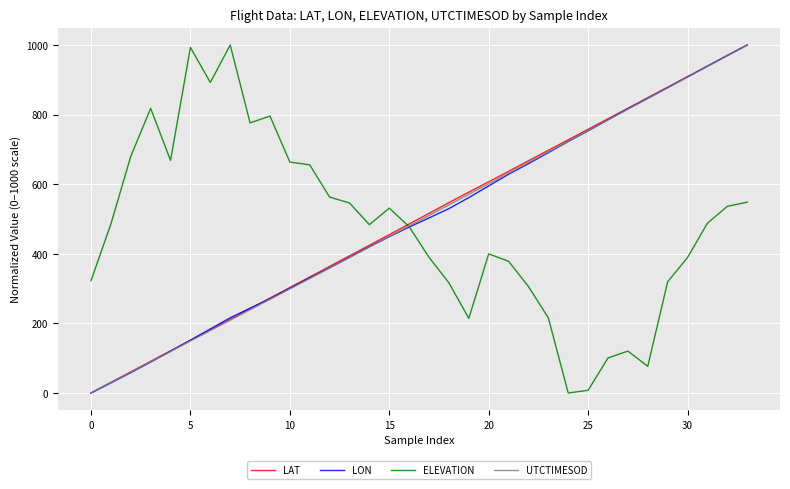

What is the highest value of the ELEVATION series?

1000.0